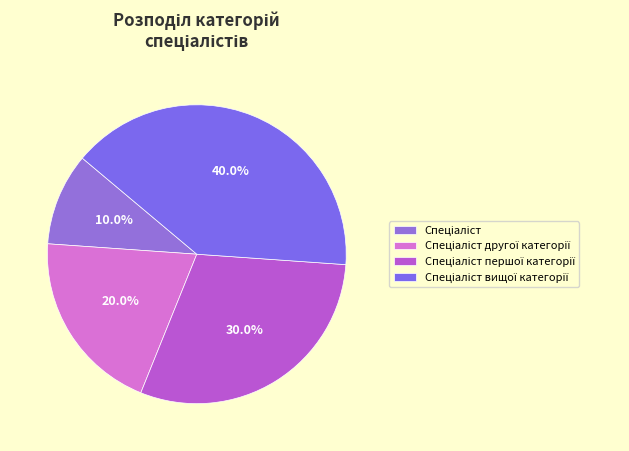

To the nearest percent, what portion does Спеціаліст вищої категорії represent?

40%